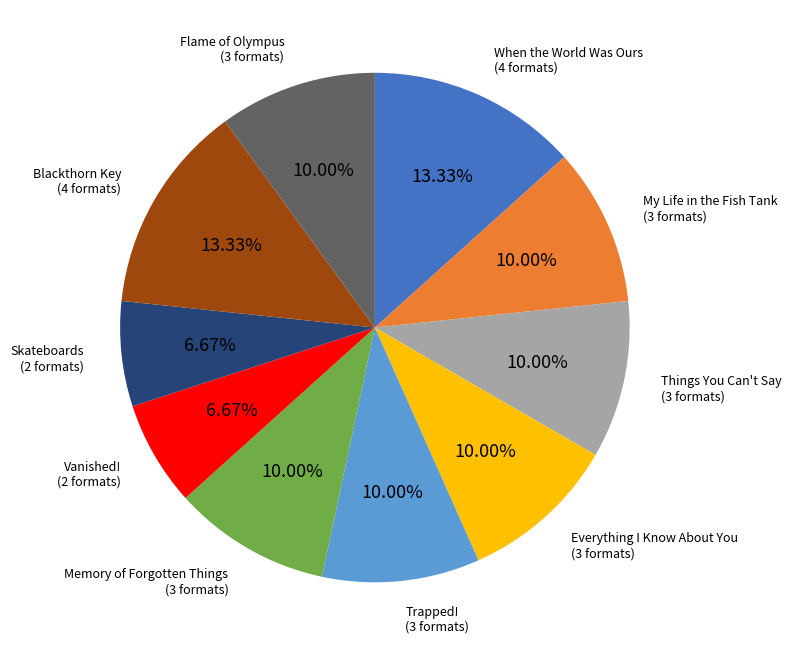

To the nearest percent, what is the combined percentage of Memory of Forgotten Things and Flame of Olympus?

20%